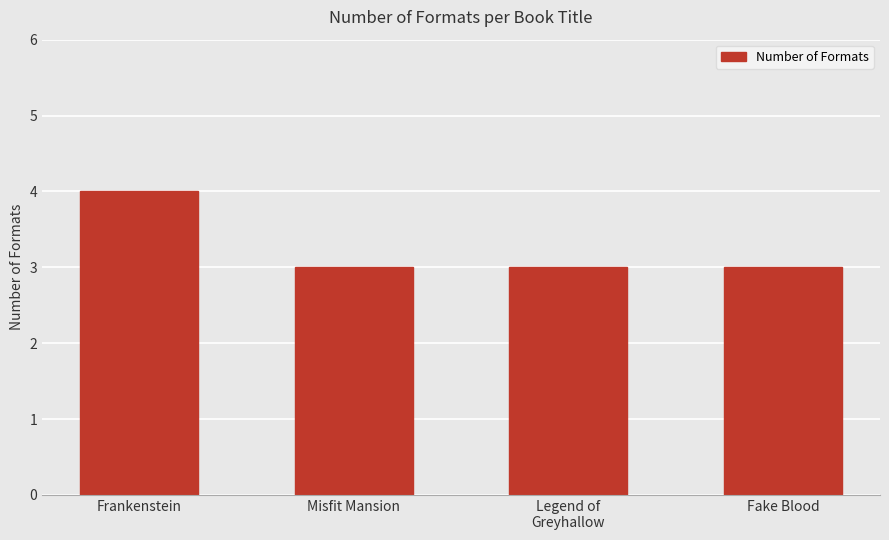

What is the change in value from Frankenstein to Legend of
Greyhallow?

-1